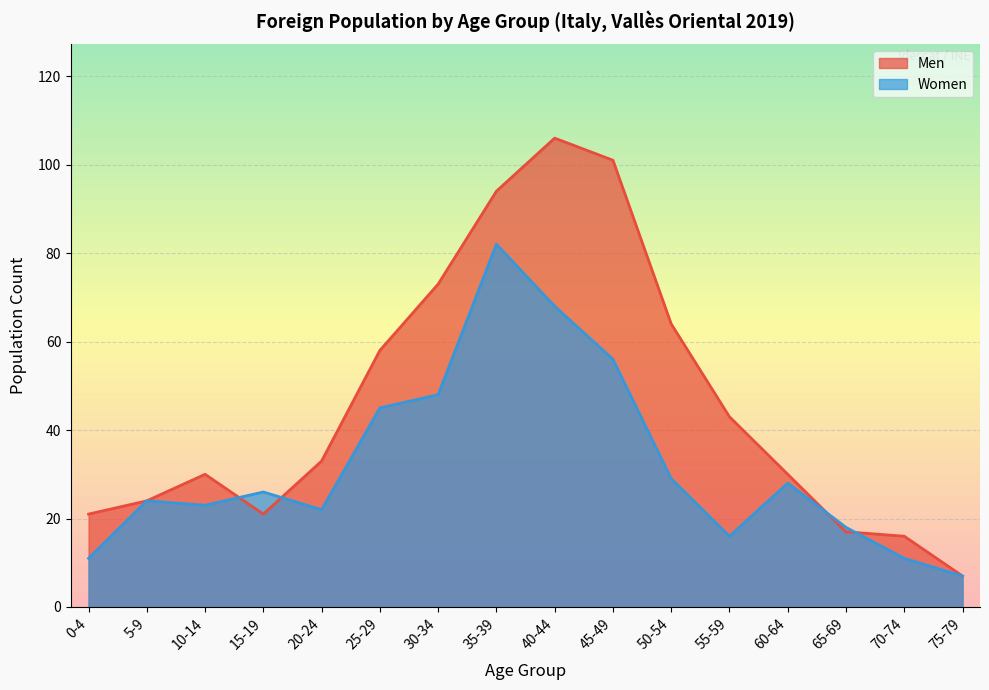

What is the label of the 4th point from the left?

15-19